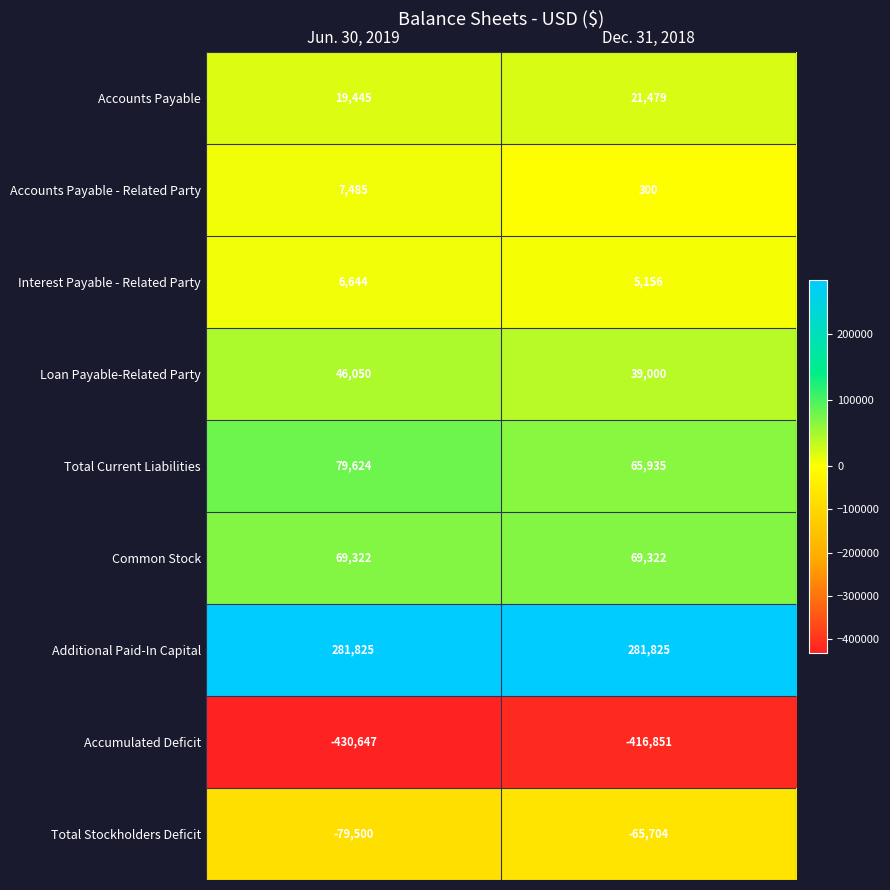

What is the difference between the maximum and minimum values in the Interest Payable - Related Party series?

1488